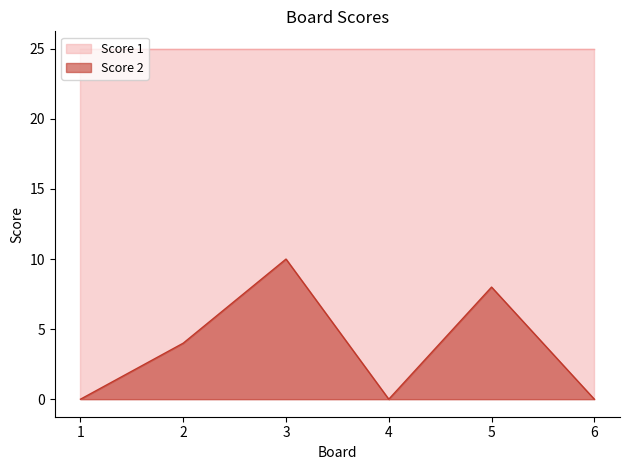

How many categories are shown in the chart?

6